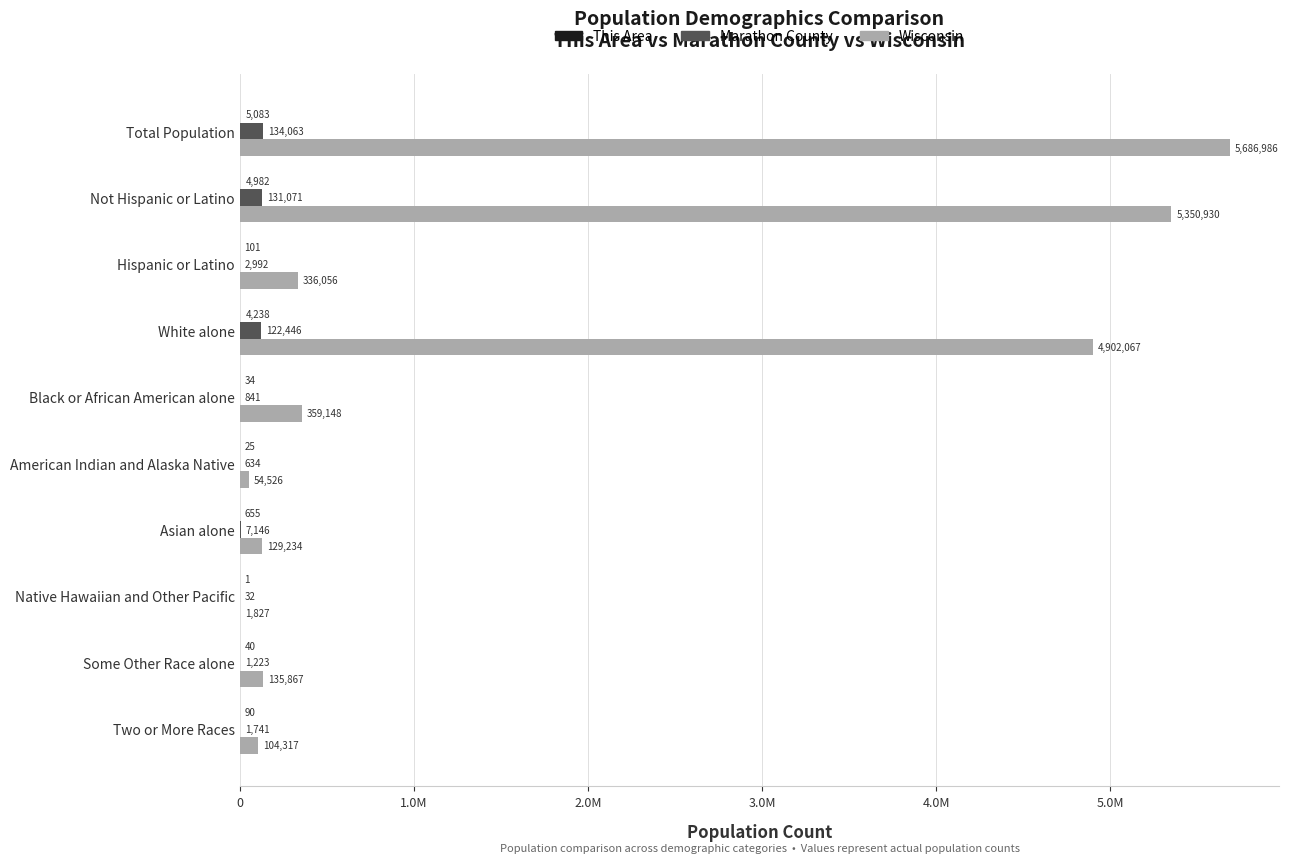

How many bars are there in each group?

3